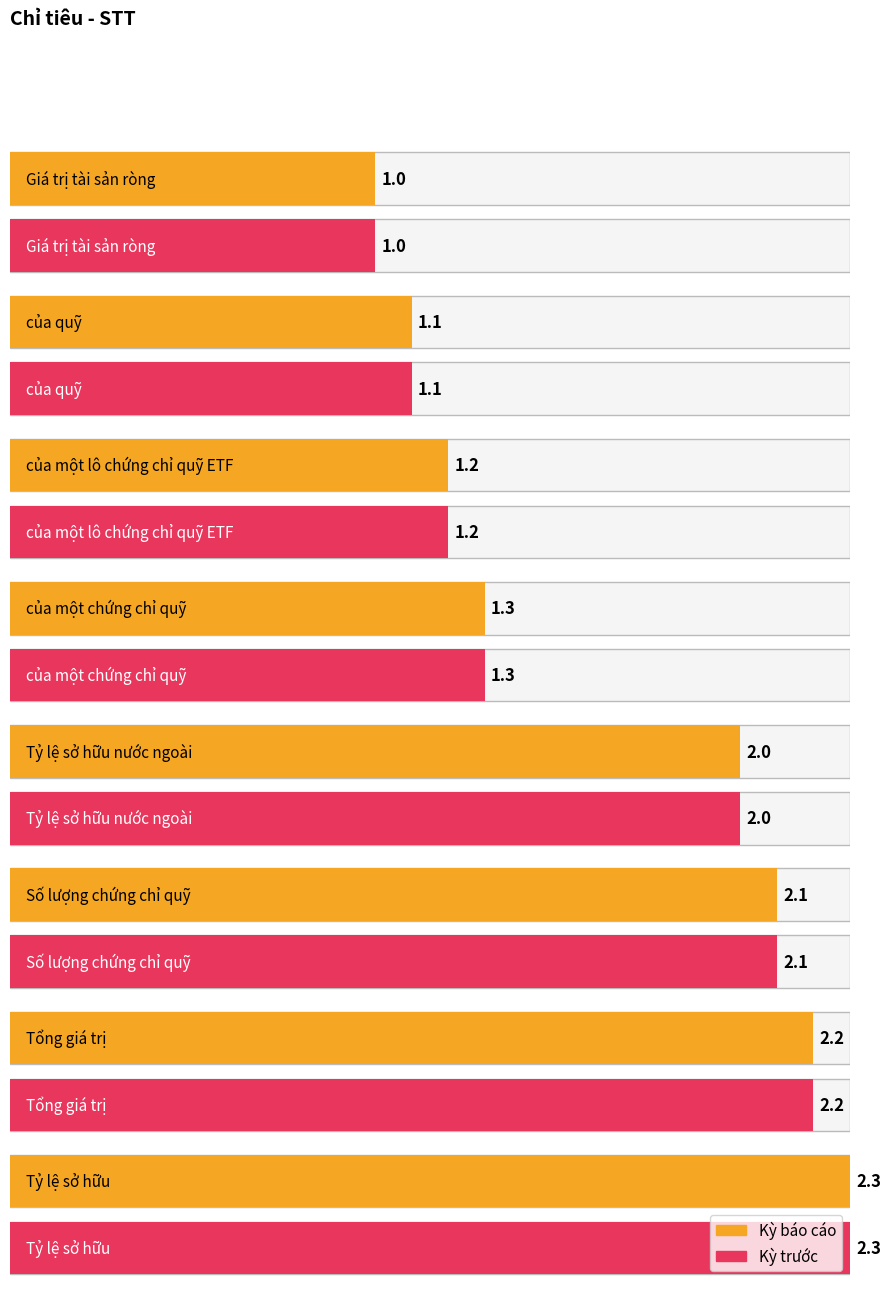

List the labels in order of Kỳ báo cáo value, largest first.

Tỷ lệ sở hữu, Tổng giá trị, Số lượng chứng chỉ quỹ, Tỷ lệ sở hữu nước ngoài, của một chứng chỉ quỹ, của một lô chứng chỉ quỹ ETF, của quỹ, Giá trị tài sản ròng